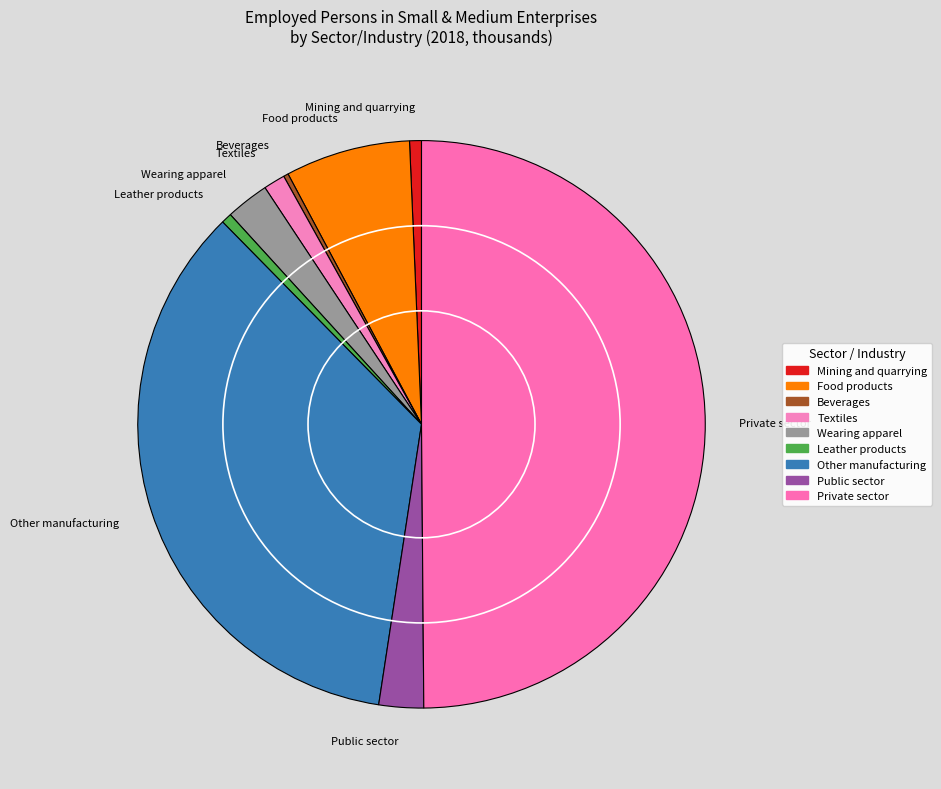

Which has a higher value, Private sector or Textiles?

Private sector